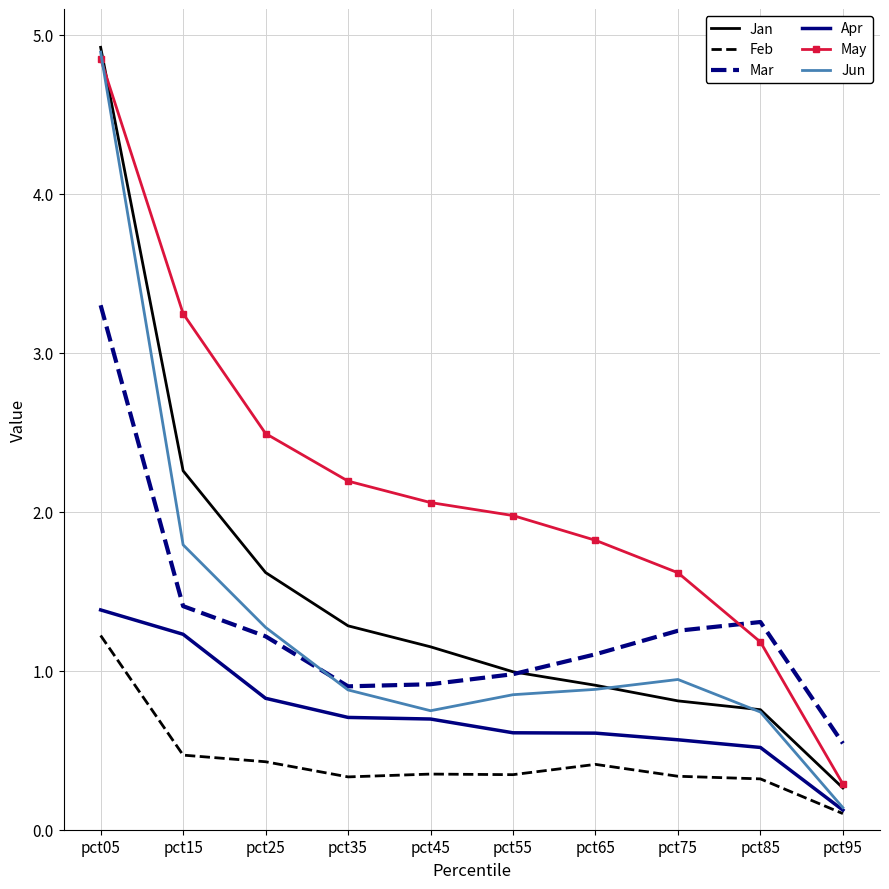

Between pct55 and pct95, which series saw the biggest shift?

May